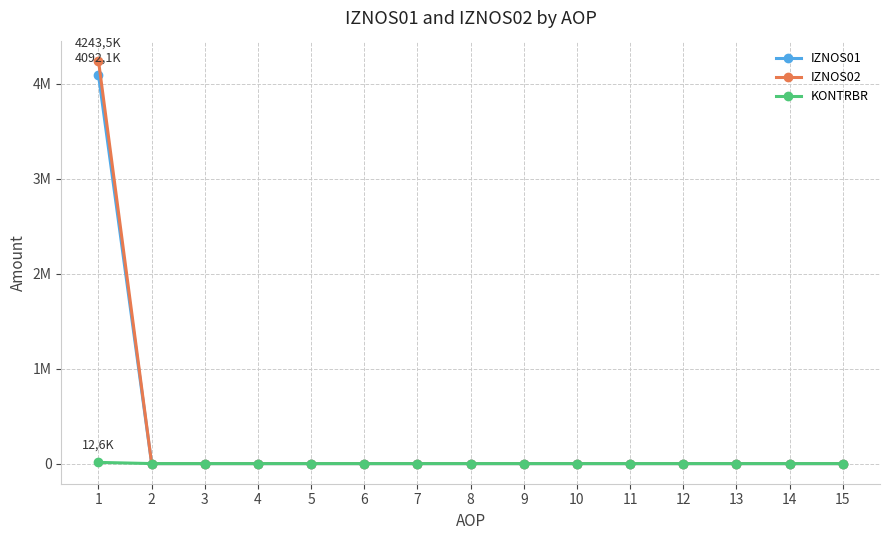

True or false: IZNOS01 and KONTRBR cross at least once.

False